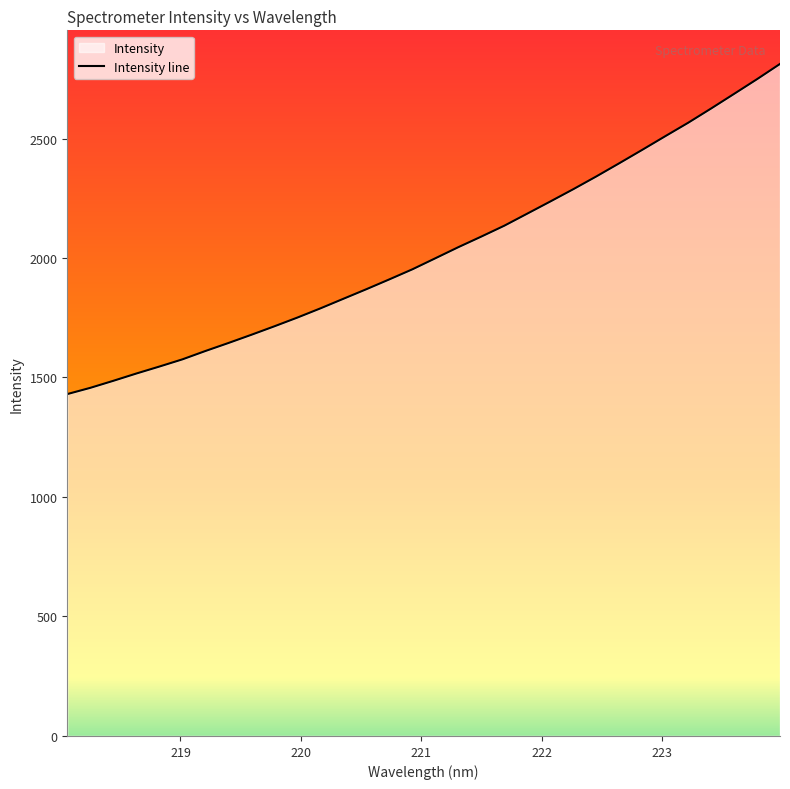

At which label does the data first exceed 1998?

221.1174